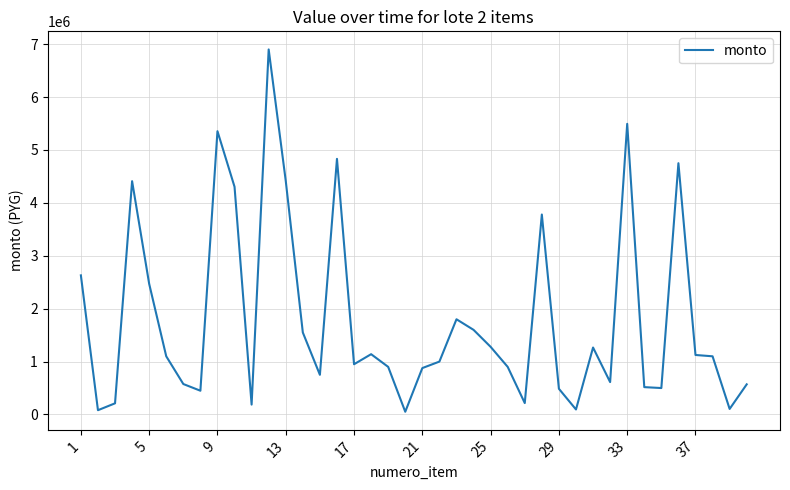

What is the greatest value displayed?

6900000